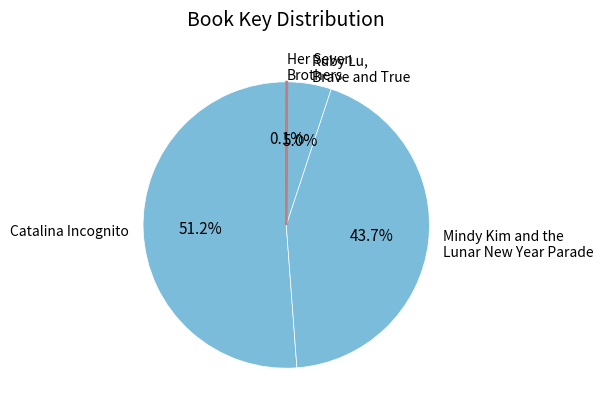

Which category accounts for the majority?

Catalina Incognito